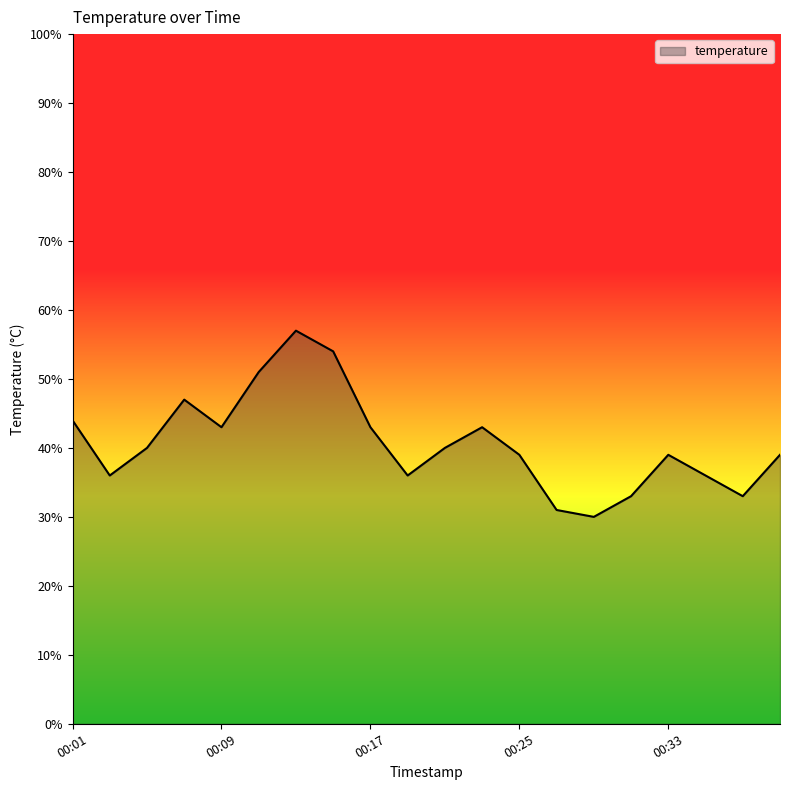

Rank the categories by value from lowest to highest.

00:29, 00:27, 00:31, 00:37, 00:03, 00:19, 00:35, 00:25, 00:33, 00:39, 00:05, 00:21, 00:09, 00:17, 00:23, 00:01, 00:07, 00:11, 00:15, 00:13